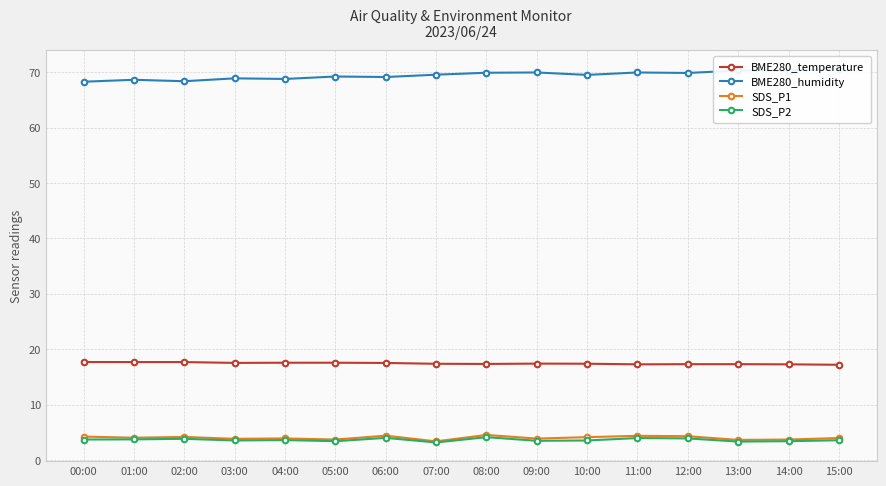

Between 01:00 and 02:00, which is larger?

01:00